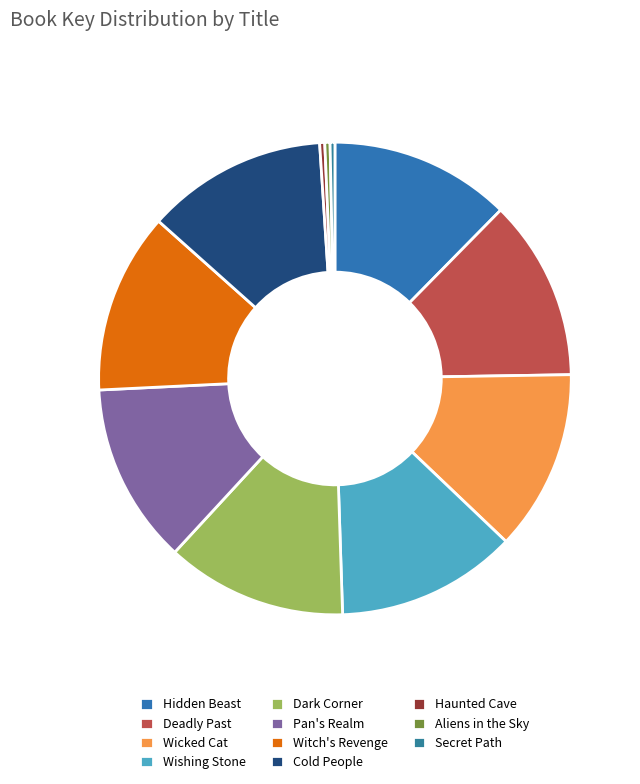

Count the number of slices in the pie.

11